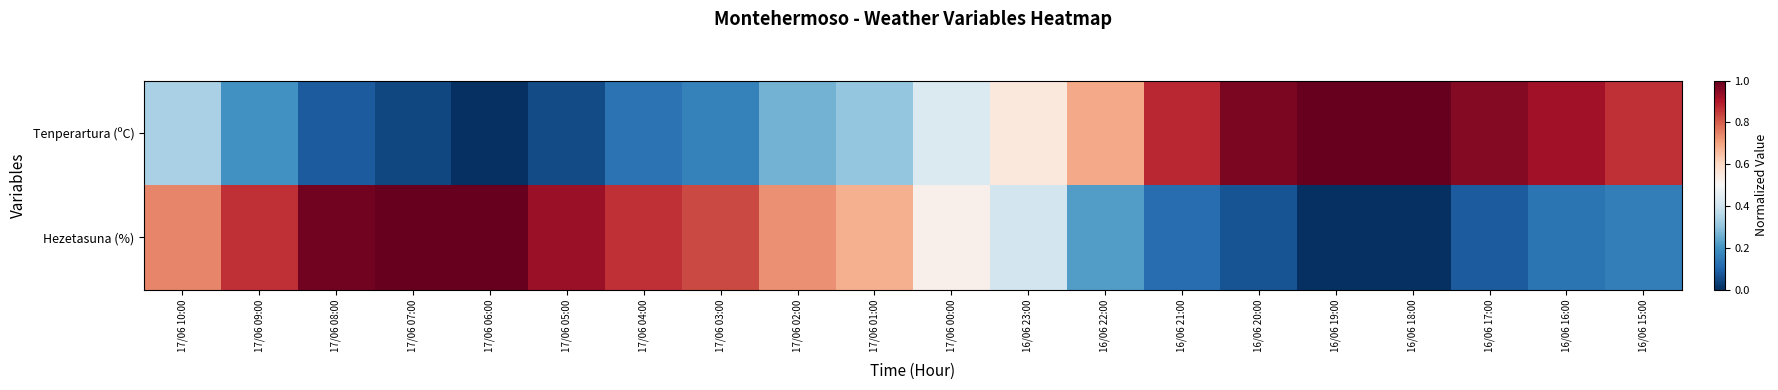

At how many categories does at least one series exceed 0?

20